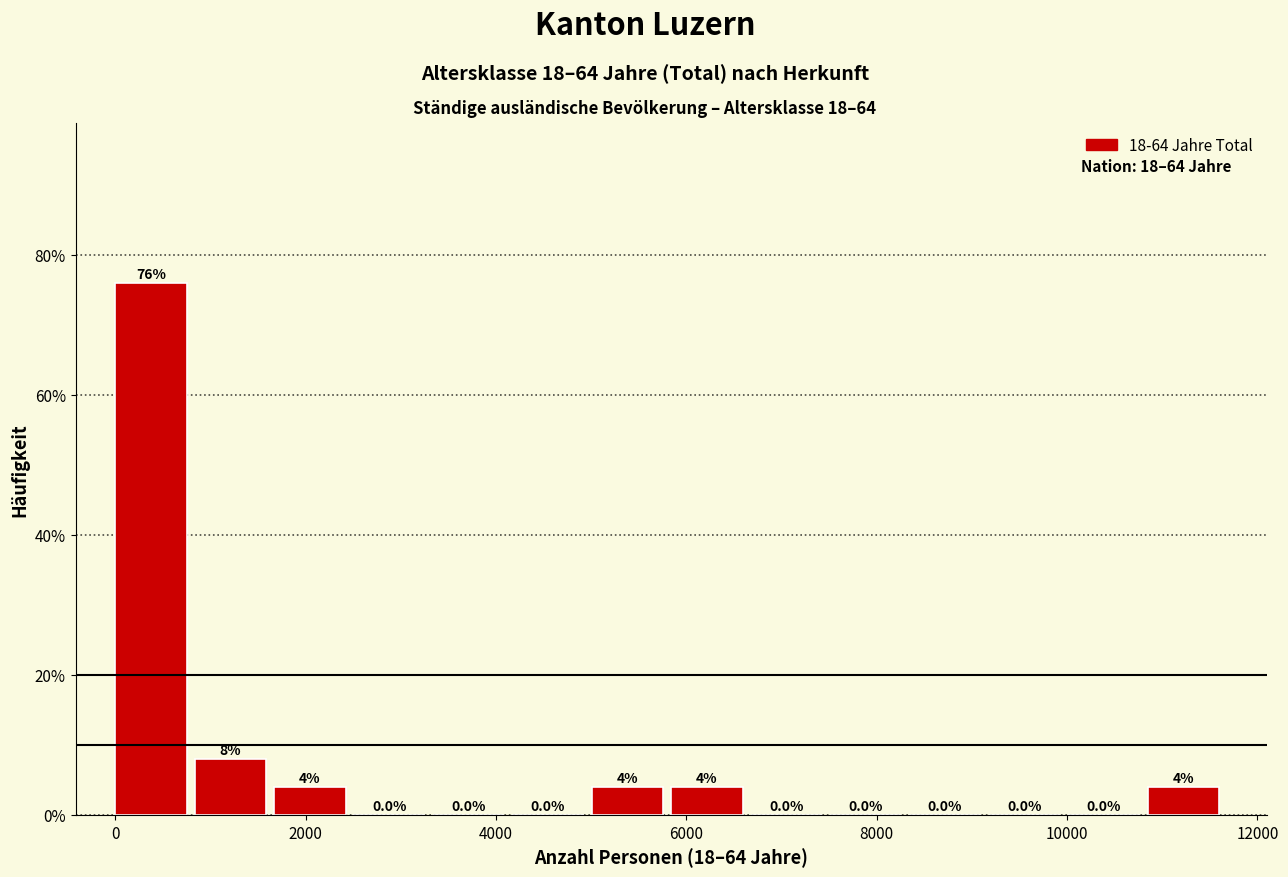

What is the height of the bar covering 0 to 800 on the x-axis? The bar edges are not printed on the chart, so give them approximately, as read against the axis.

76.0